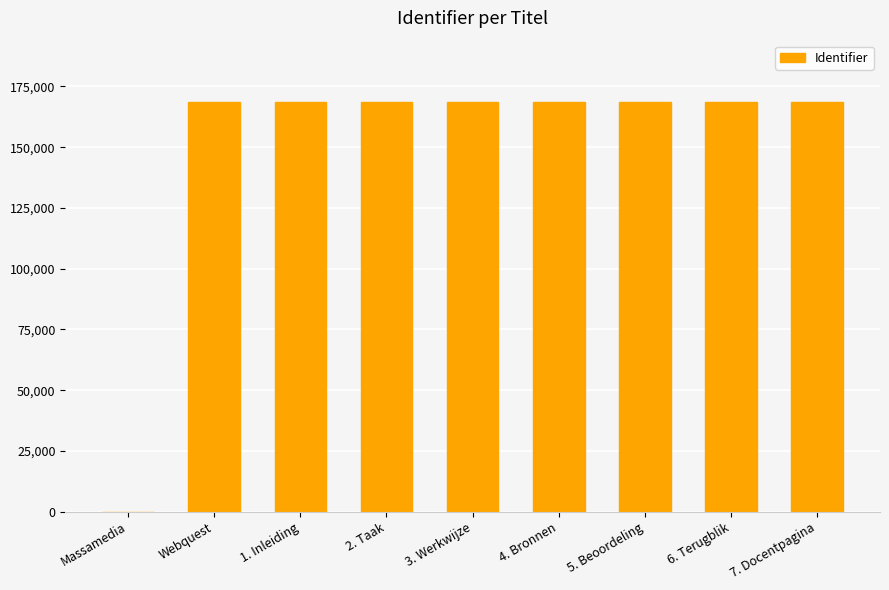

What is the sum of all values?

1348299